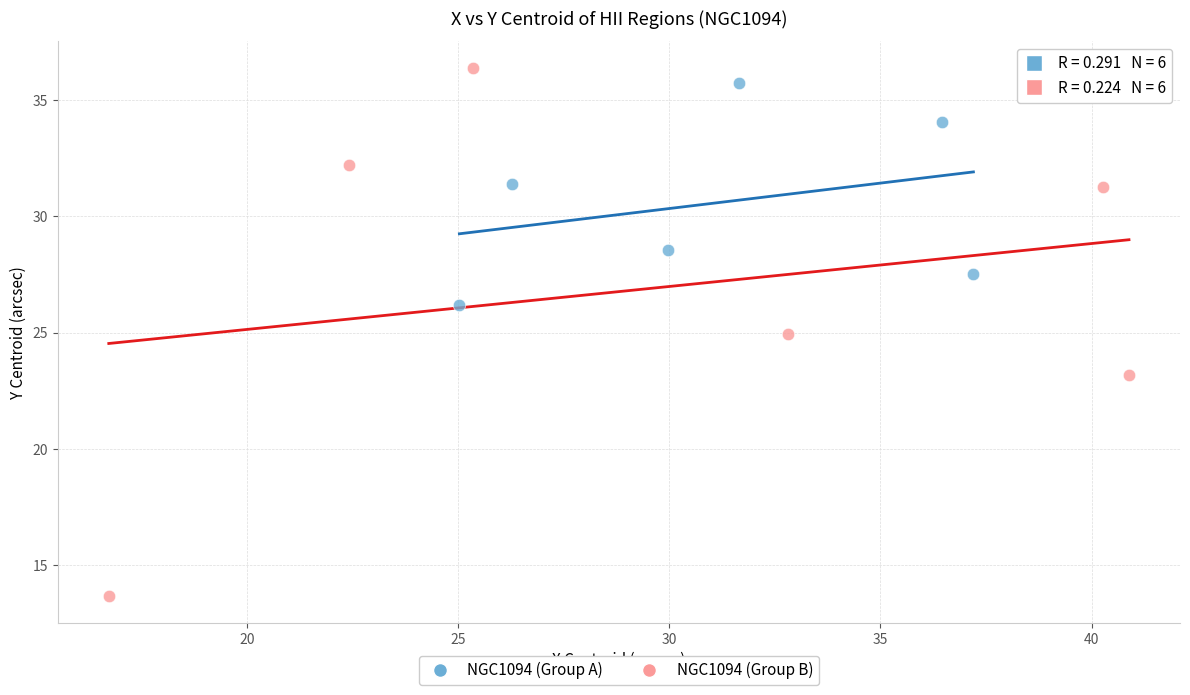

Which series reaches the minimum Y coordinate?

NGC1094 (Group B)